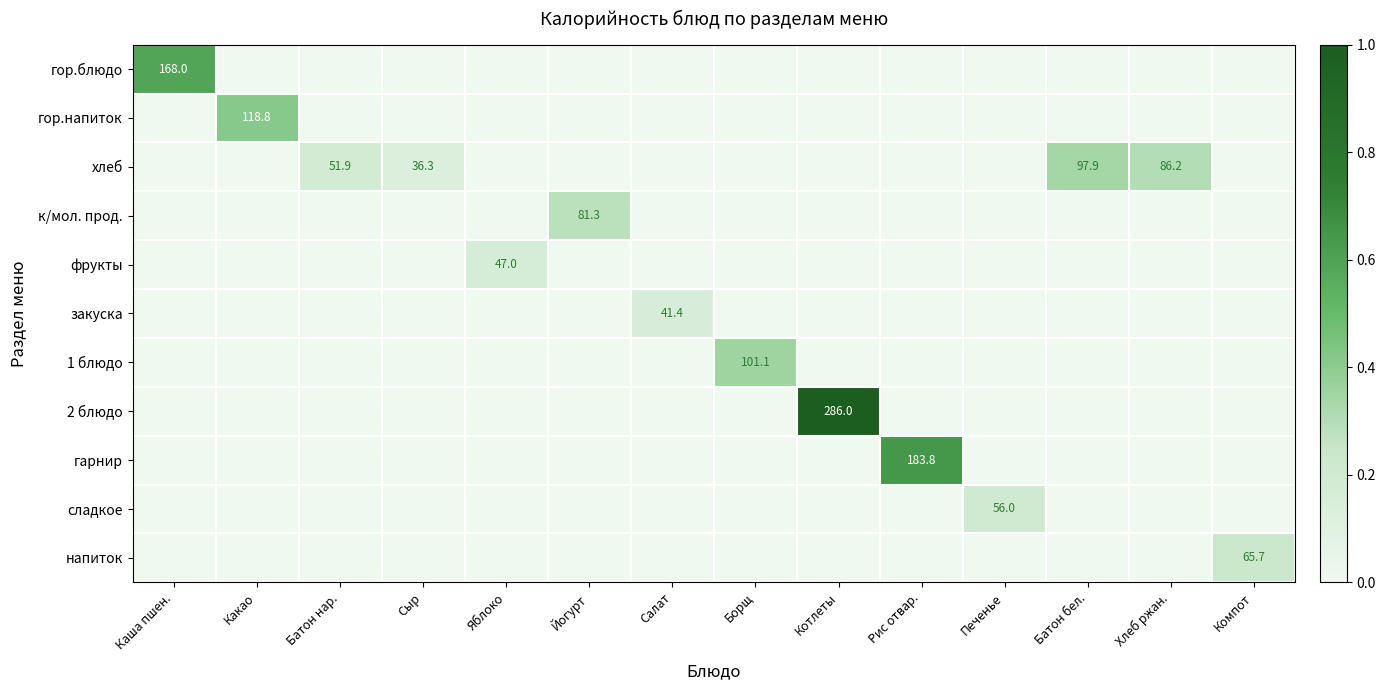

Is the value of сладкое at Компот greater than the value of 2 блюдо at Какао?

No